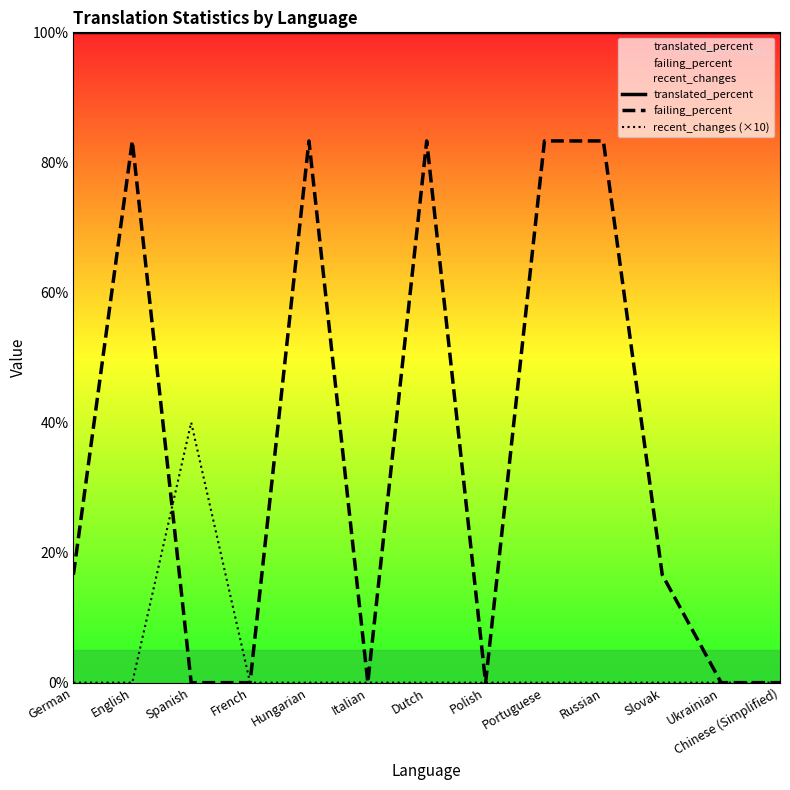

Which label corresponds to the largest value in the chart?

German